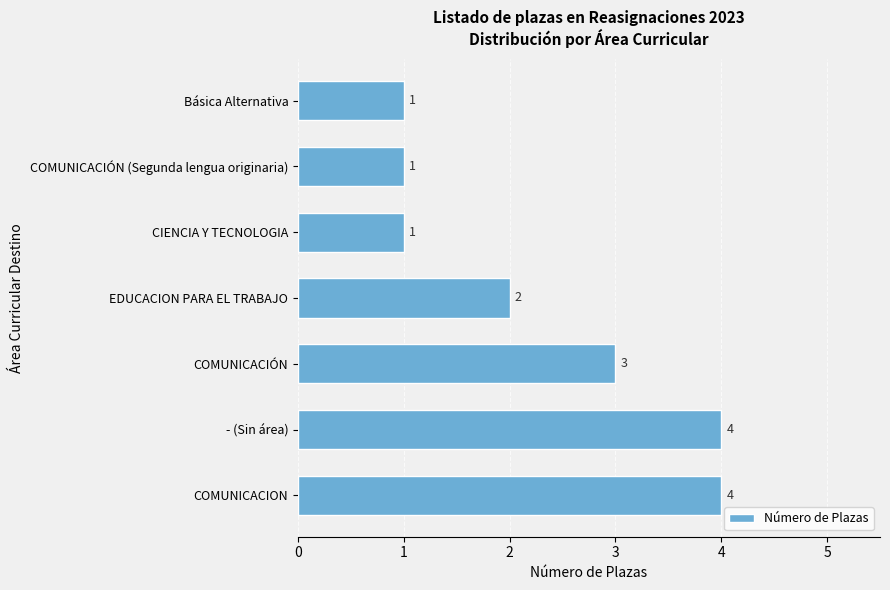

How many values are between 1 and 4?

7